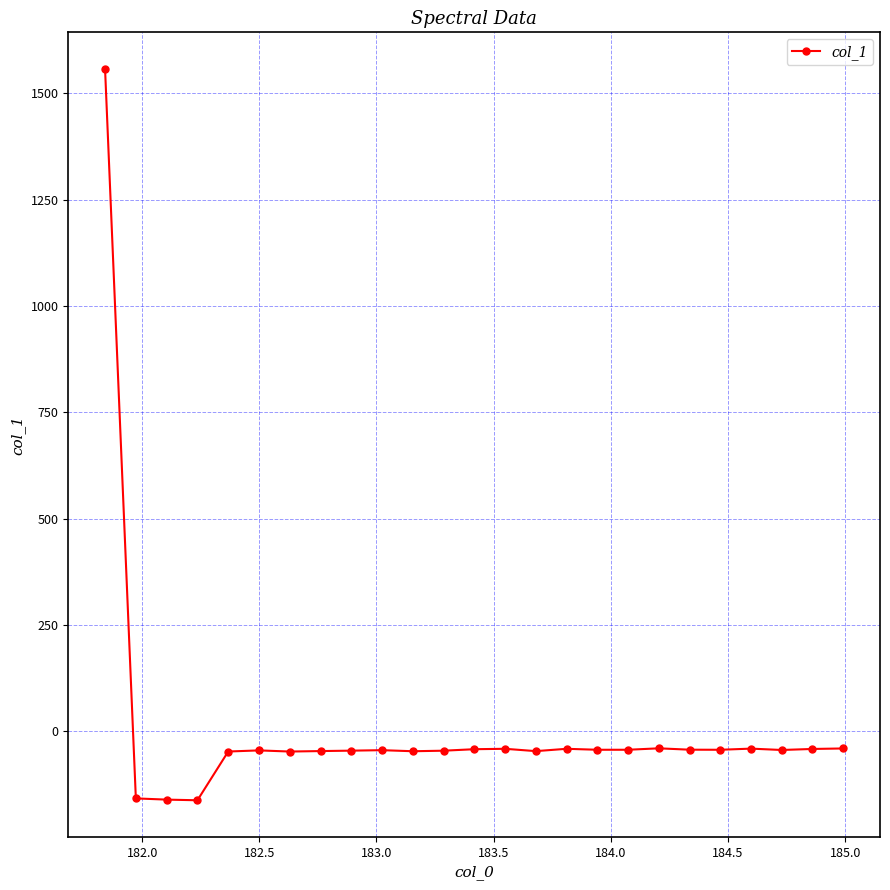

What is the average value?

6.3